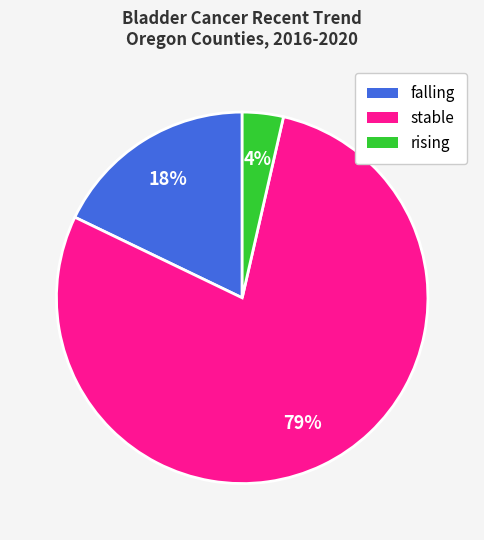

Do falling and stable together represent more than half of the pie?

Yes